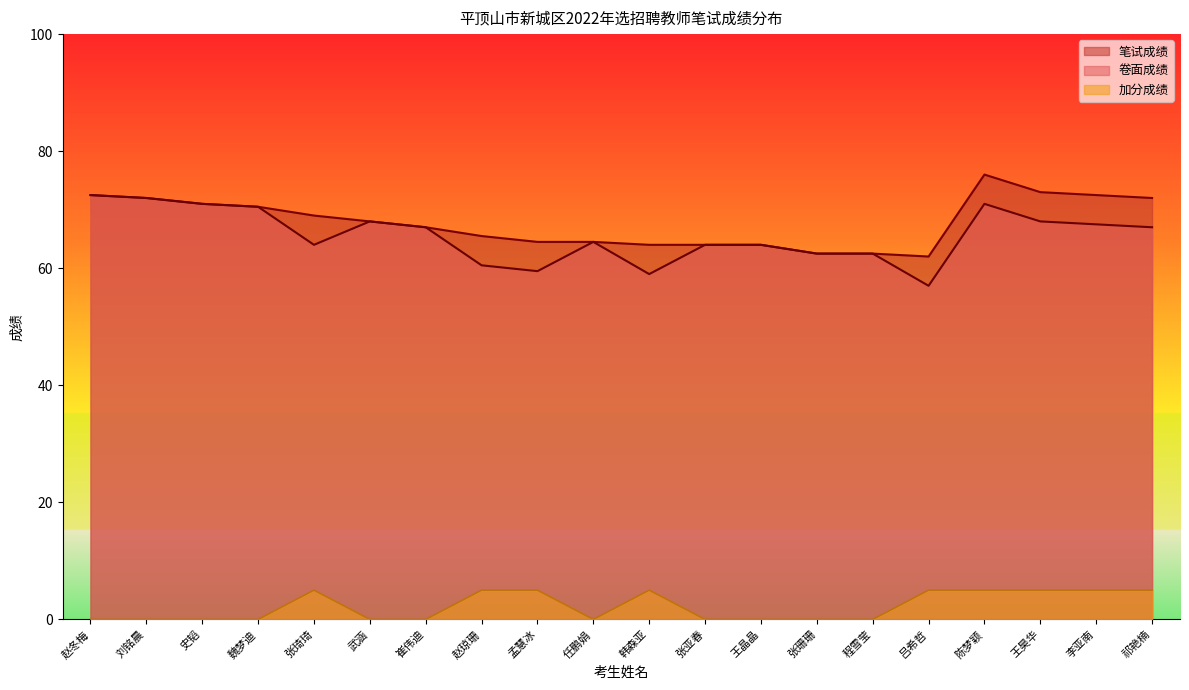

Is it true that 笔试成绩 equals 40.4 at 韩森亚?

False